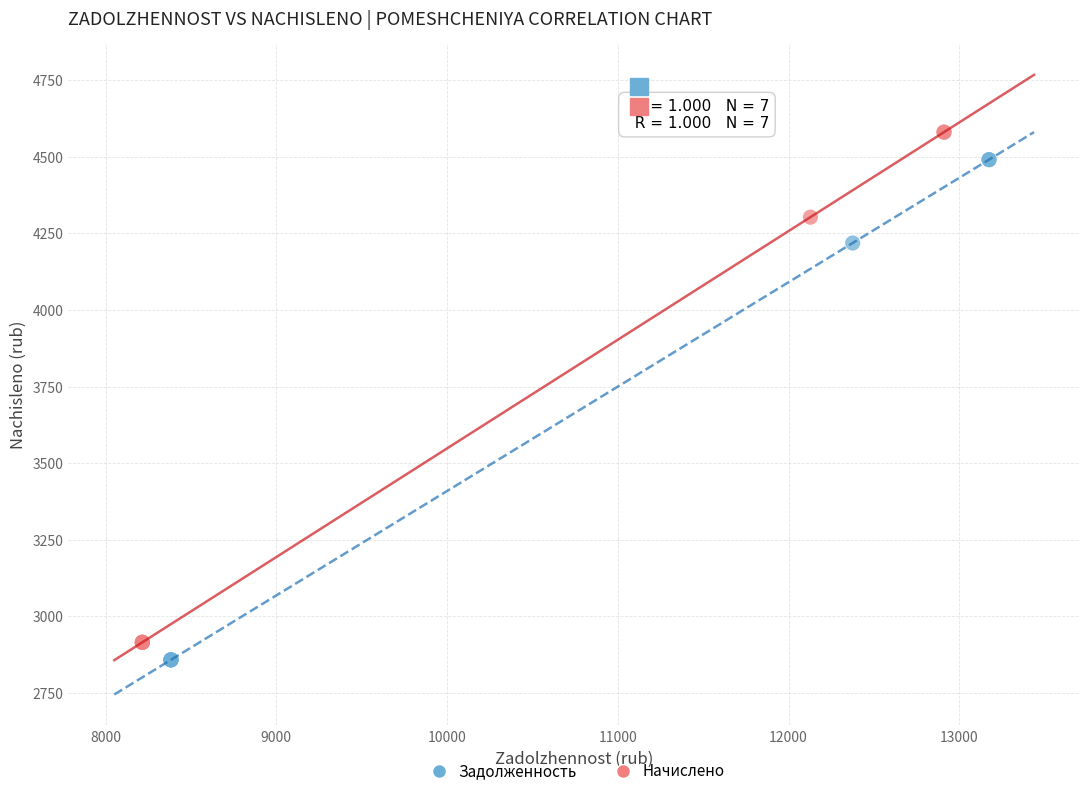

Which series has the largest Y range (max minus min)?

Начислено